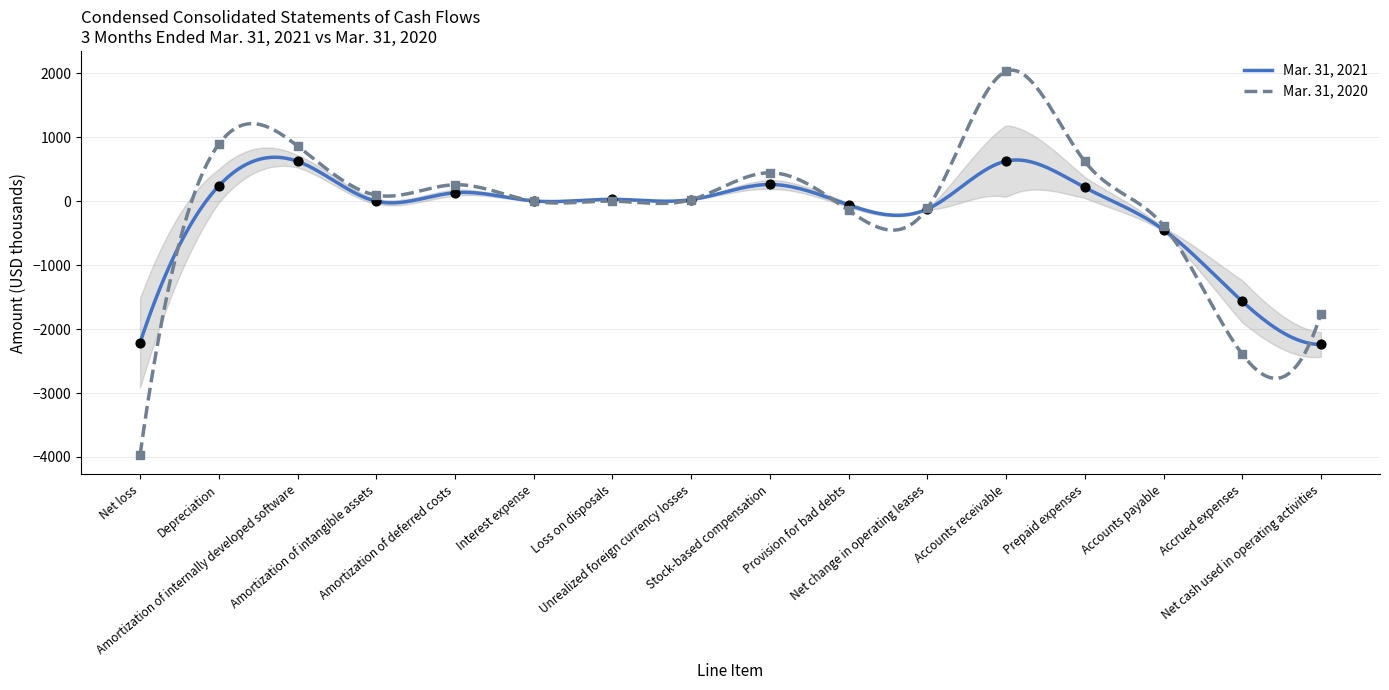

Which series contains the lowest Y value?

Mar. 31, 2020